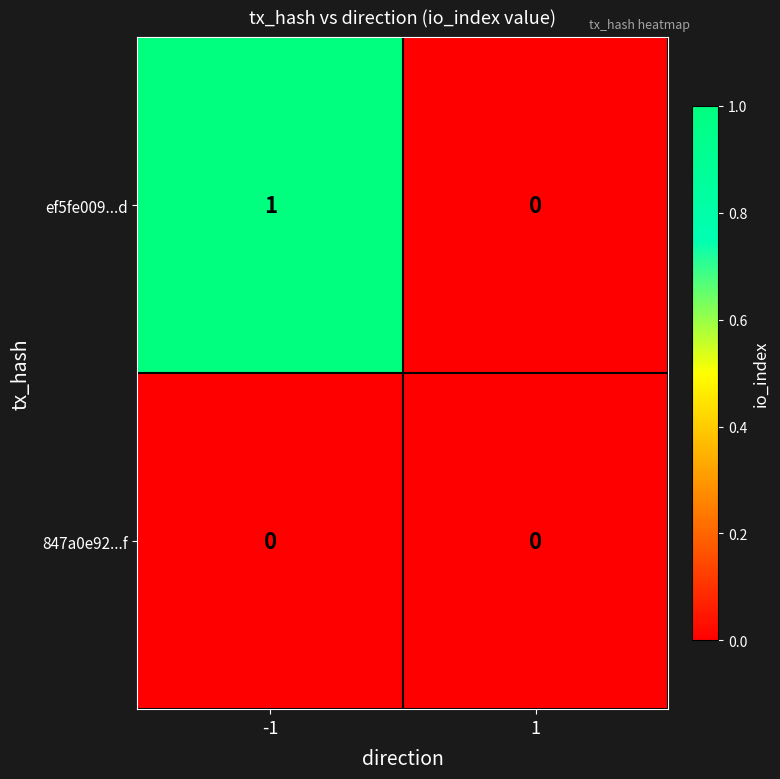

Which series has the largest total across all categories?

ef5fe009...d